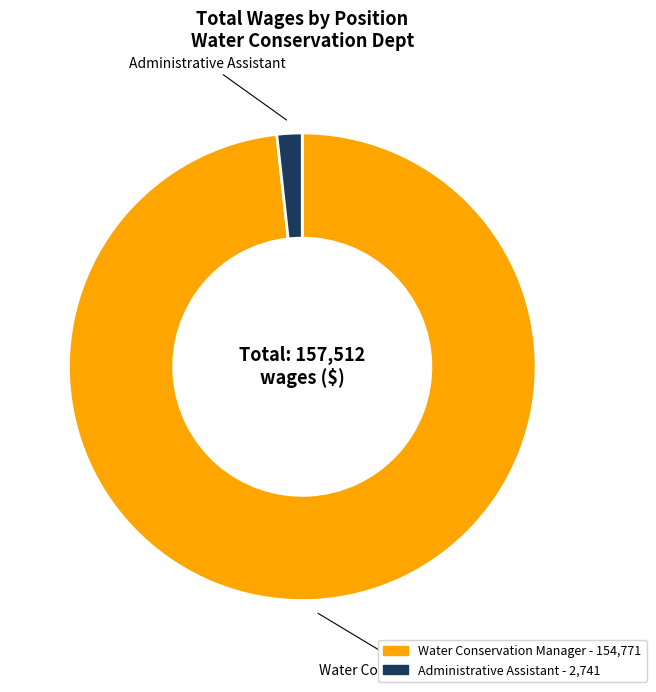

Rank the categories by value from highest to lowest.

Water Conservation Manager, Administrative Assistant